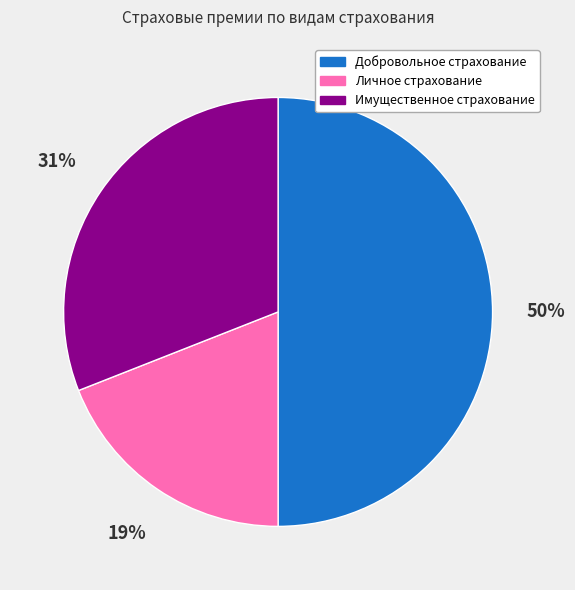

To the nearest percent, what is the average slice percentage?

33%